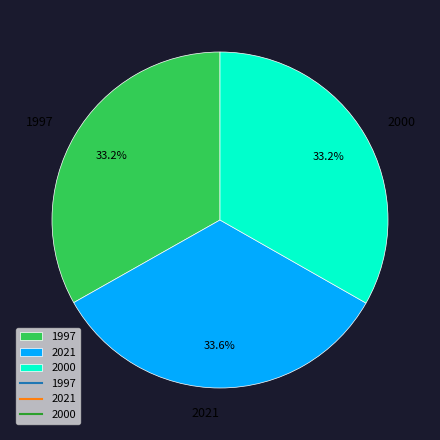

Approximately how many times larger is the value at 1997 compared to 2021?

1.0